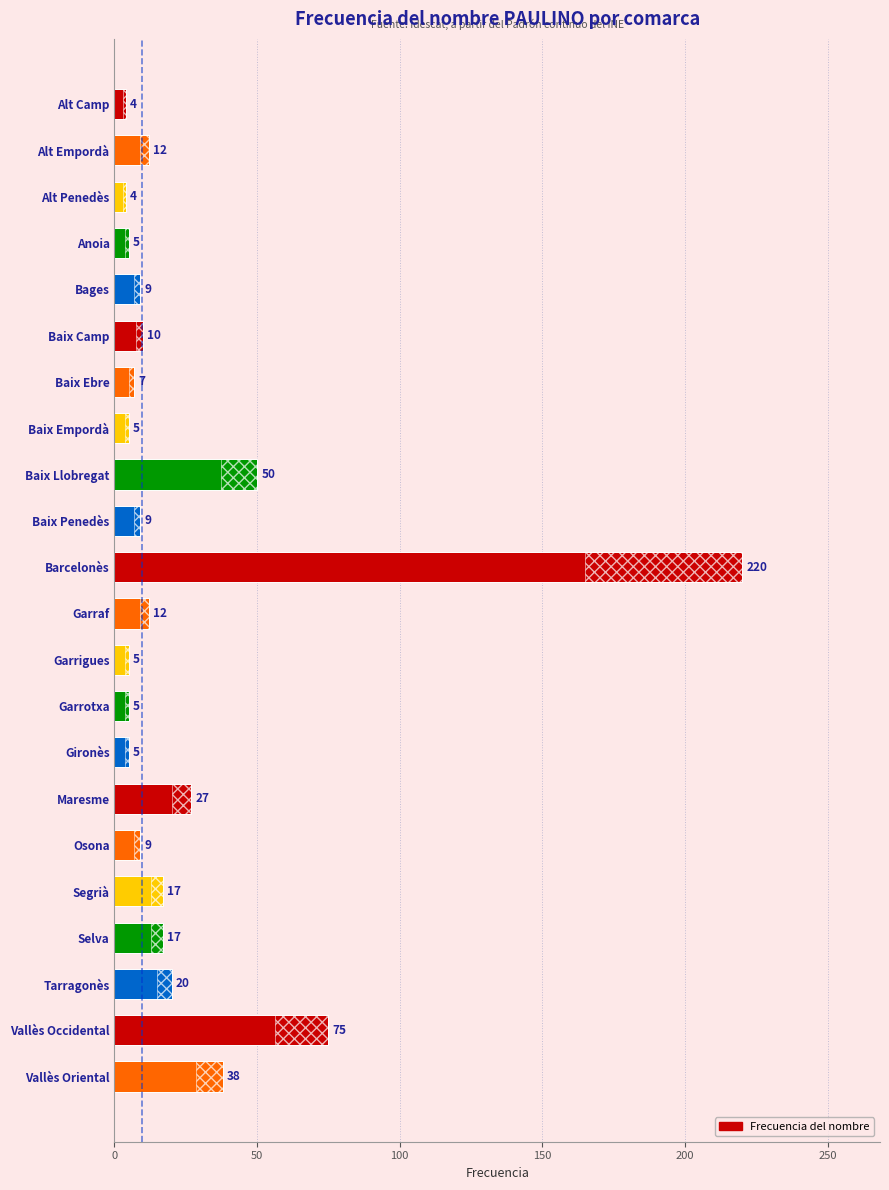

Reading right to left, extract all data points from this chart.

38	75	20	17	17	9	27	5	5	5	12	220	9	50	5	7	10	9	5	4	12	4